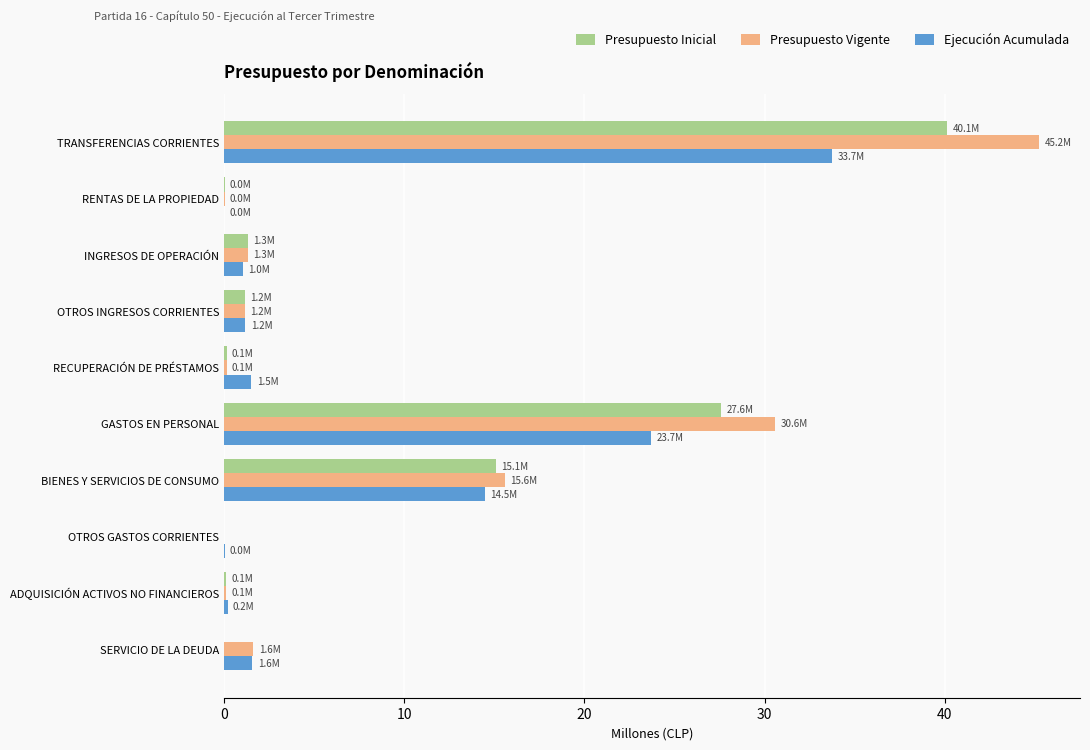

Between BIENES Y SERVICIOS DE CONSUMO and SERVICIO DE LA DEUDA, which series saw the biggest shift?

Presupuesto Inicial